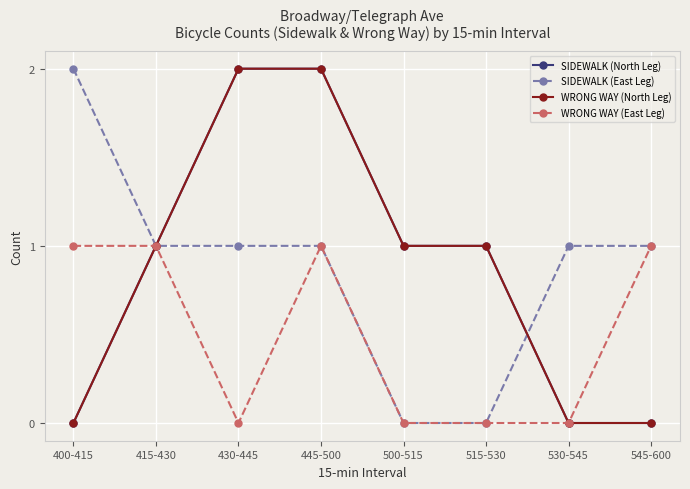

True or false: WRONG WAY (East Leg) has a value of 0 at 430-445.

True